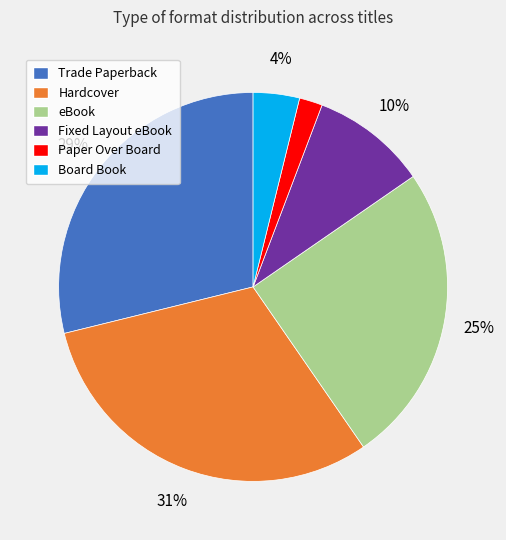

True or false: Trade Paperback accounts for 29% of the total.

True